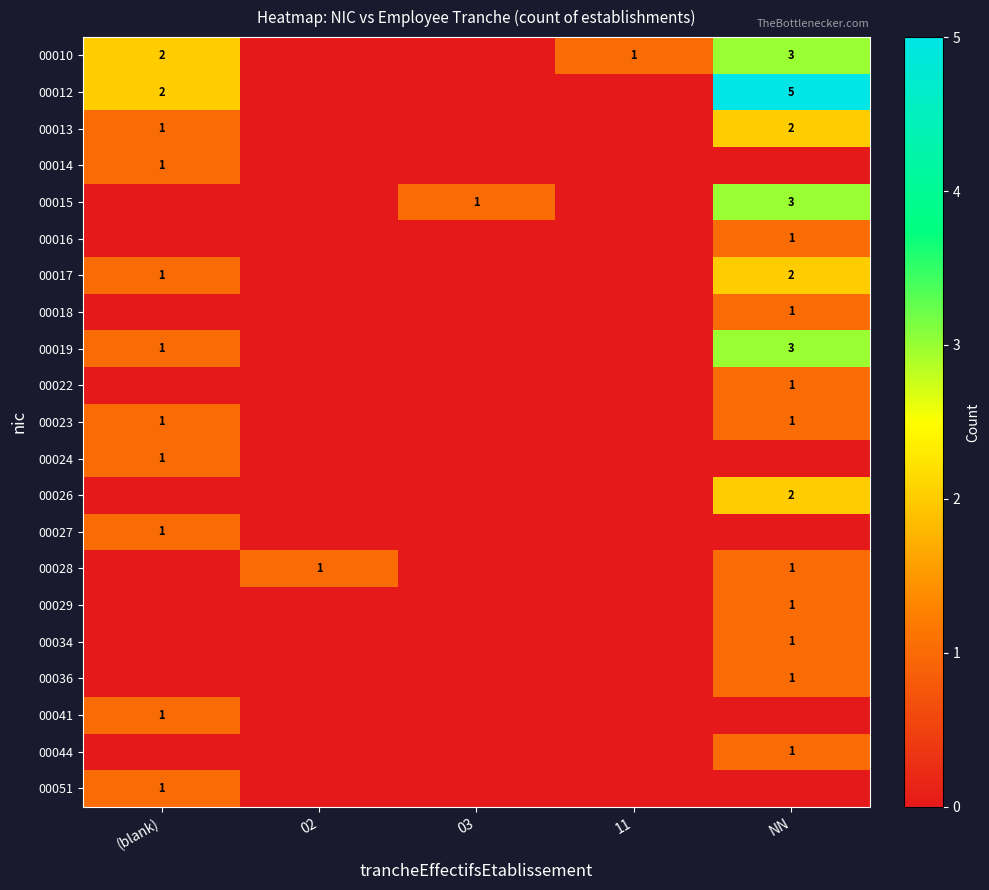

Which series changed the most between 11 and NN?

00012